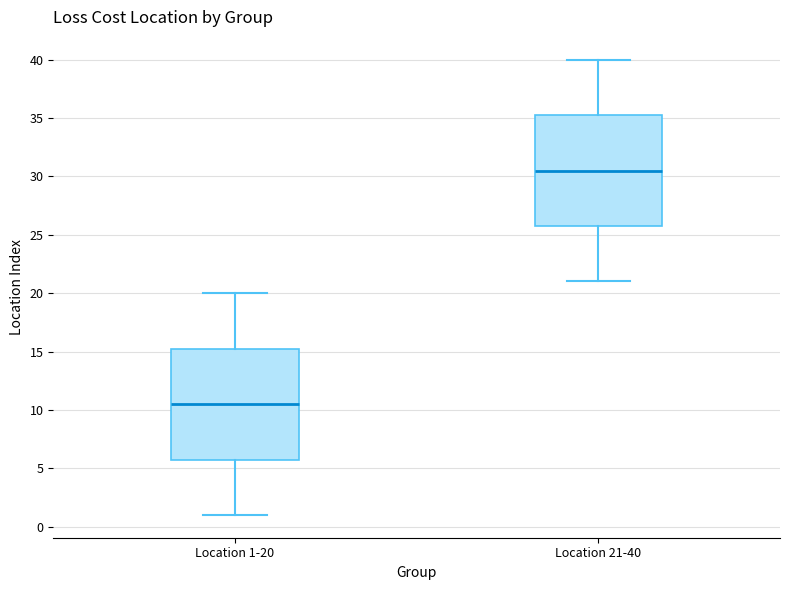

Reading left to right, transcribe this box plot: for each box, give where its median line is, the range the box spans, and where its two whiskers end, as read against the y-axis. The values are not printed on the chart, so give them approximately, as read against the axis.

Location 1-20: median 10.5, box 6.0 to 15.5, whiskers 1.0 to 20.0
Location 21-40: median 30.5, box 26.0 to 35.5, whiskers 21.0 to 40.0